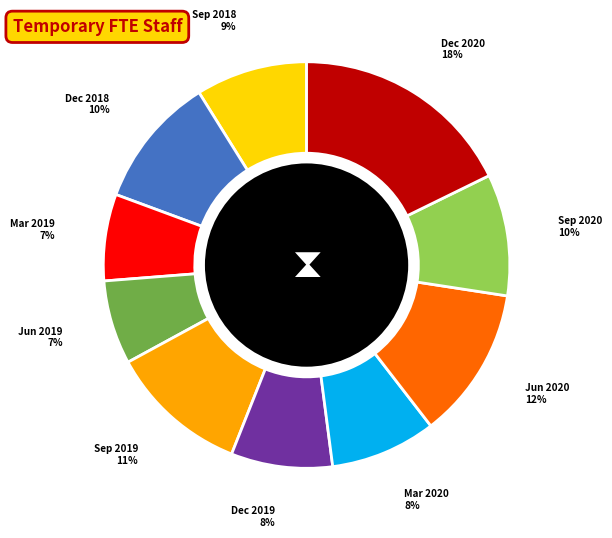

Do Jun 2020 and Dec 2019 together represent more than half of the pie?

No